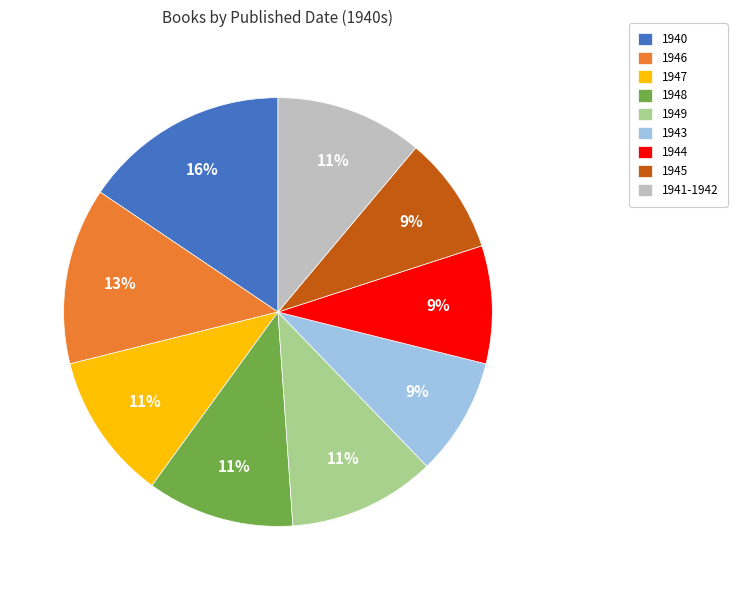

To the nearest percent, what is the difference between the largest and smallest slice percentages?

7%